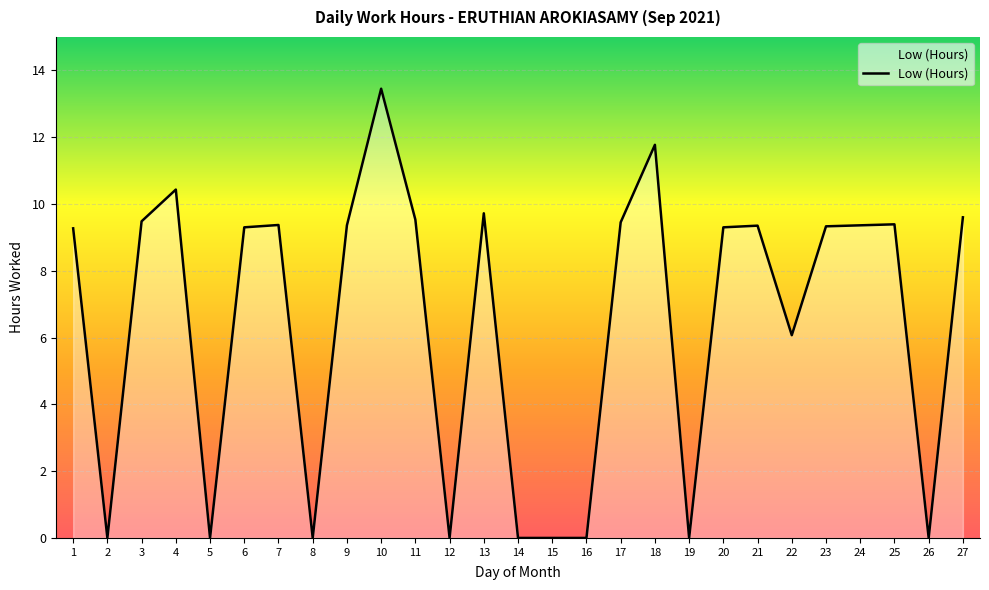

Which label corresponds to the largest value in the chart?

10